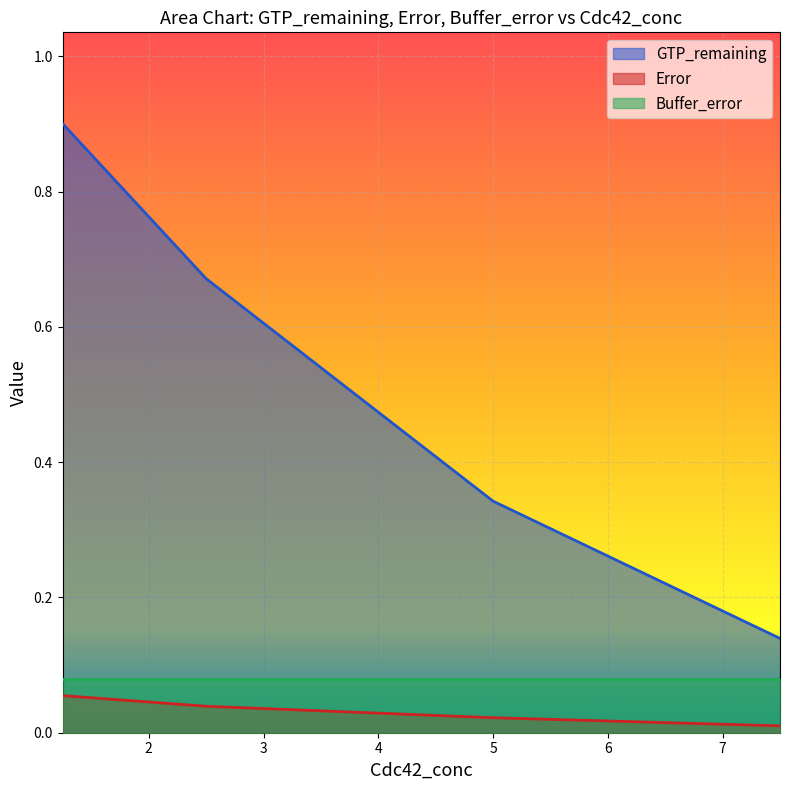

What value does the GTP_remaining series have at 7.5?

0.1